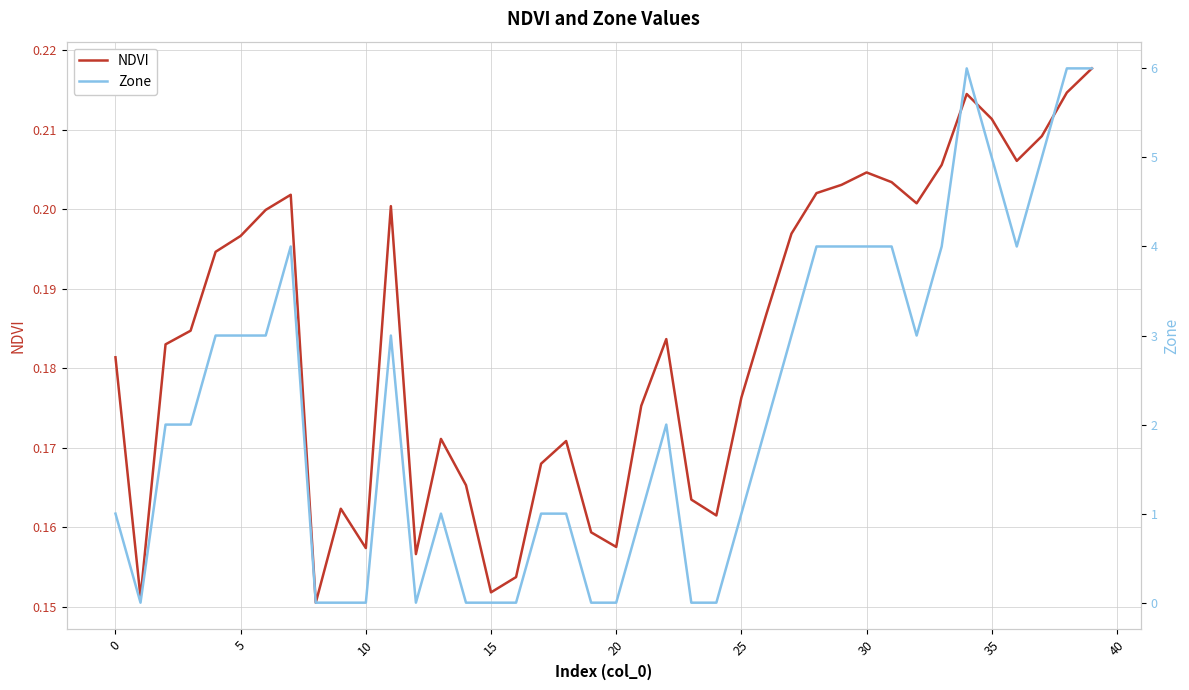

In NDVI, how many points are higher than both neighbors (excluding endpoints)?

8